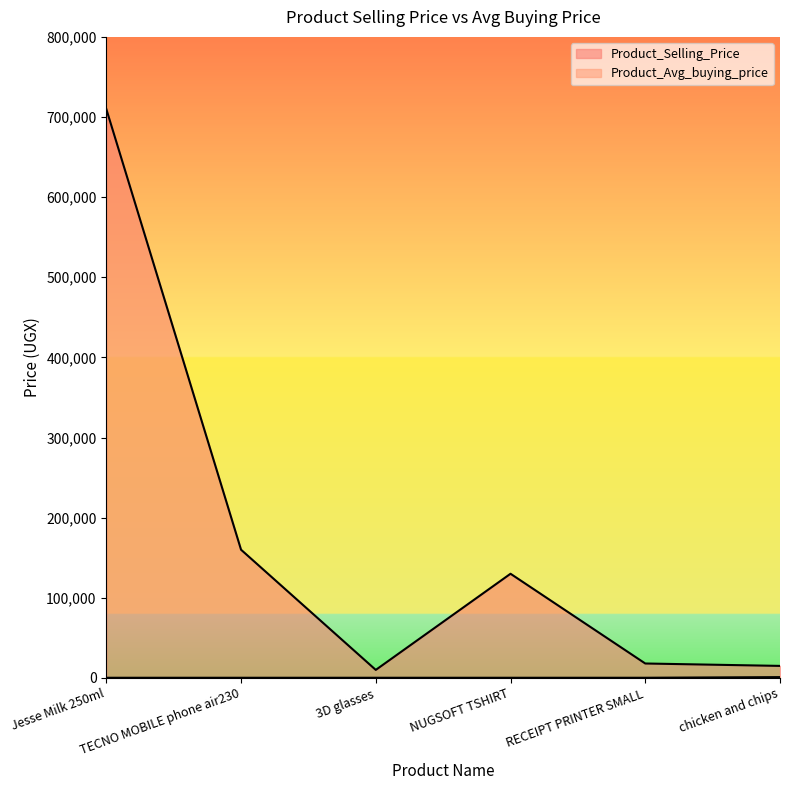

Rank the categories by Product_Avg_buying_price value from lowest to highest.

Jesse Milk 250ml, TECNO MOBILE phone air230, 3D glasses, NUGSOFT TSHIRT, RECEIPT PRINTER SMALL, chicken and chips